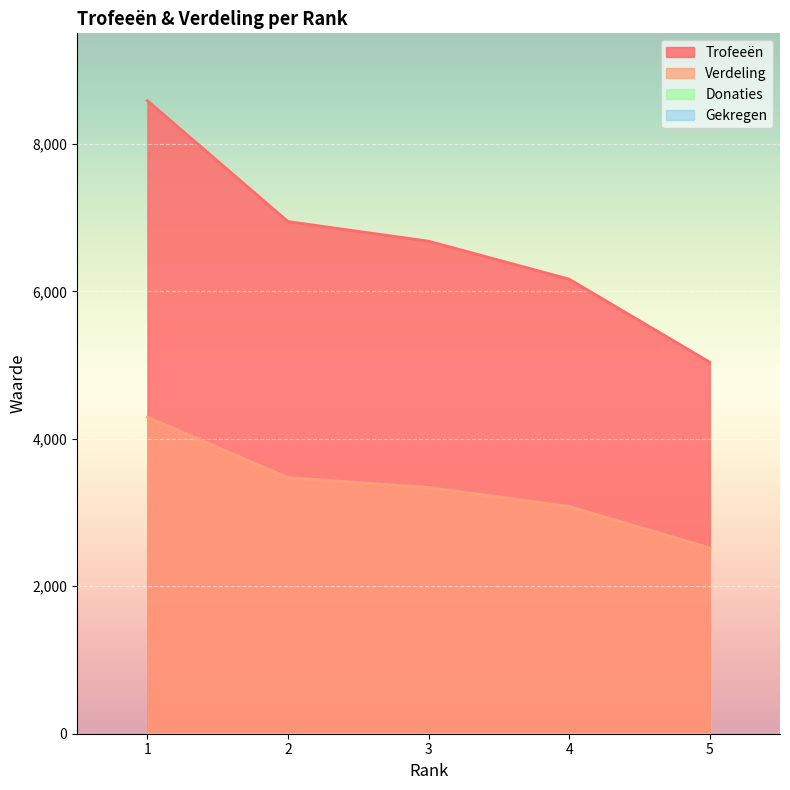

Which category has the highest value in the Trofeeën series?

1